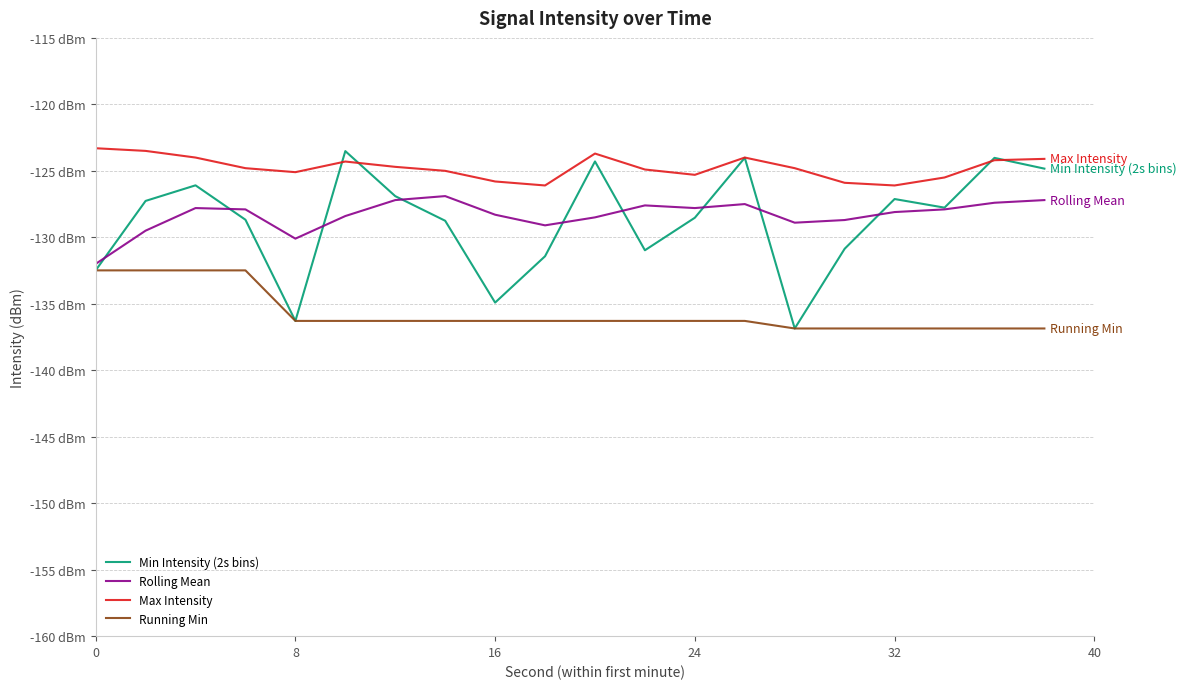

In Min Intensity (2s bins), how many points are lower than both neighbors (excluding endpoints)?

5